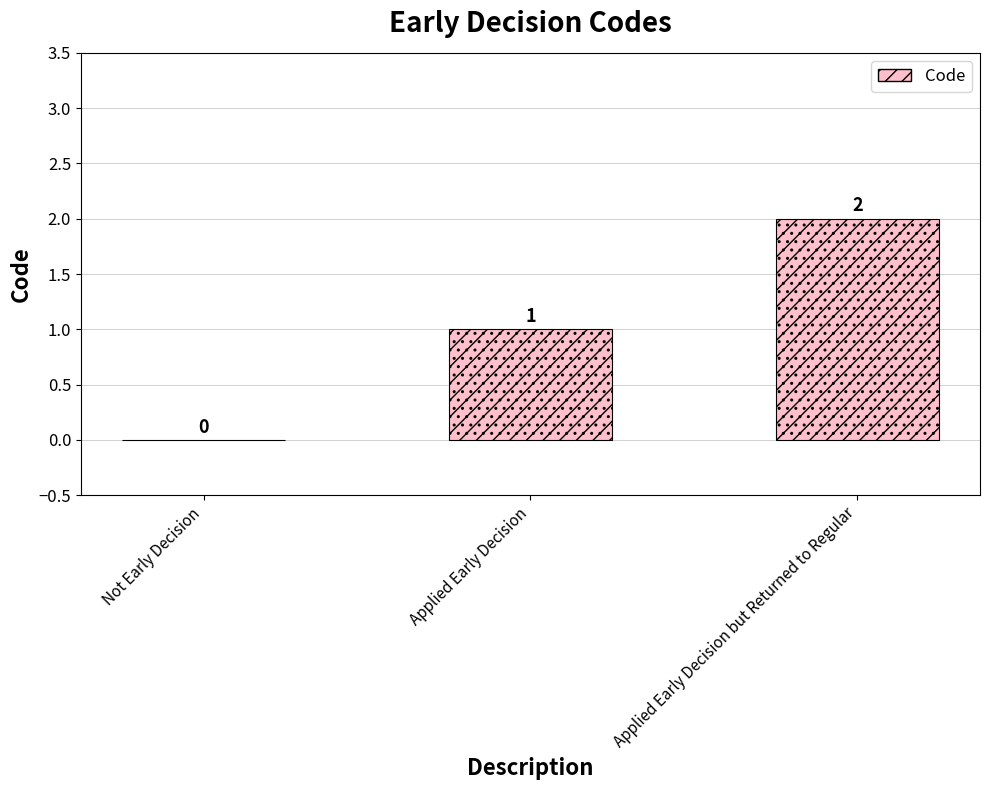

List the labels in order of value, largest first.

Applied Early Decision but Returned to Regular, Applied Early Decision, Not Early Decision